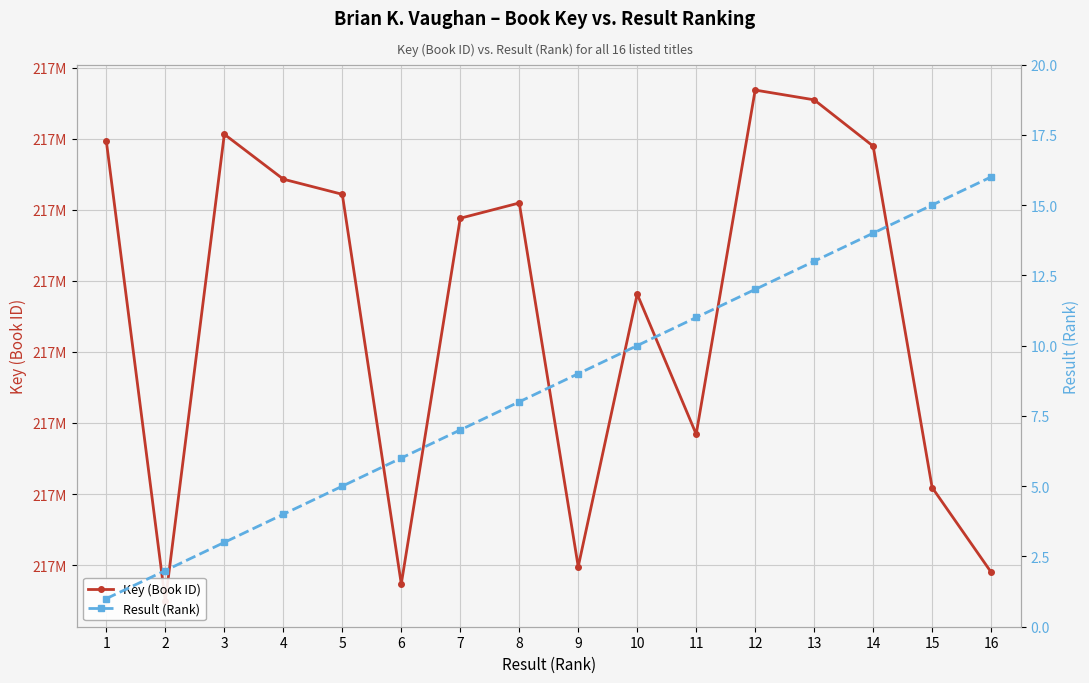

Between 5 and 7, which series saw the biggest shift?

Key (Book ID)